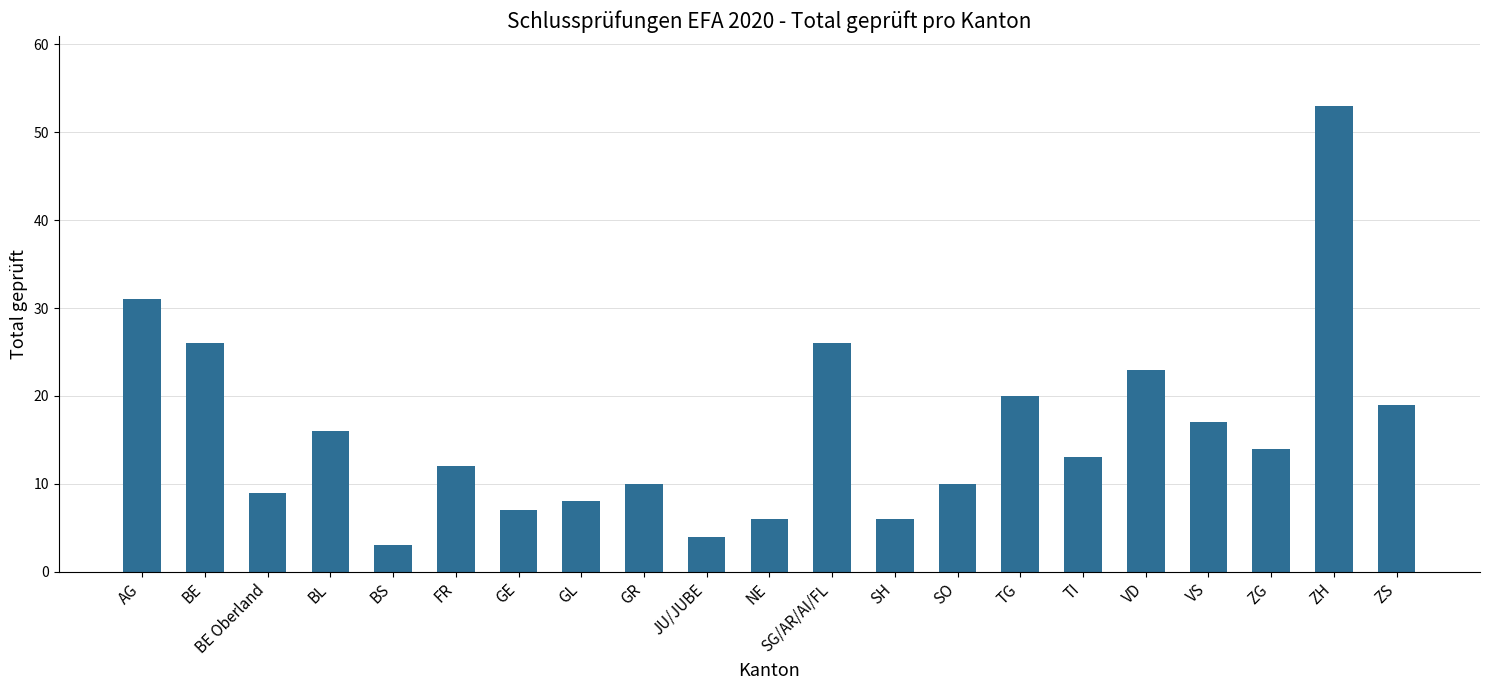

What is the sum of the values at GE and SO?

17